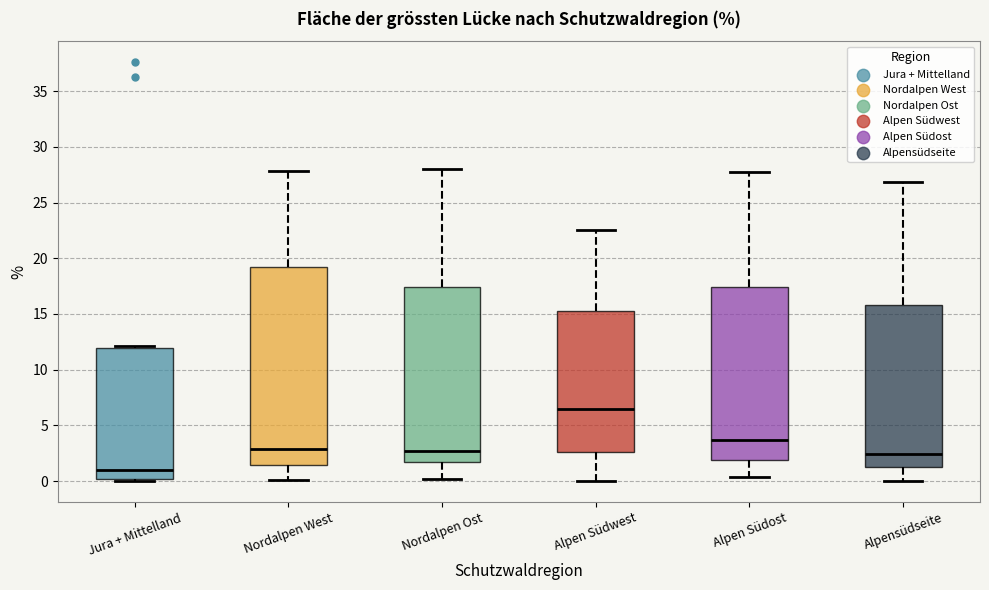

Which box is the tallest, from its lower edge to its upper edge?

Nordalpen West